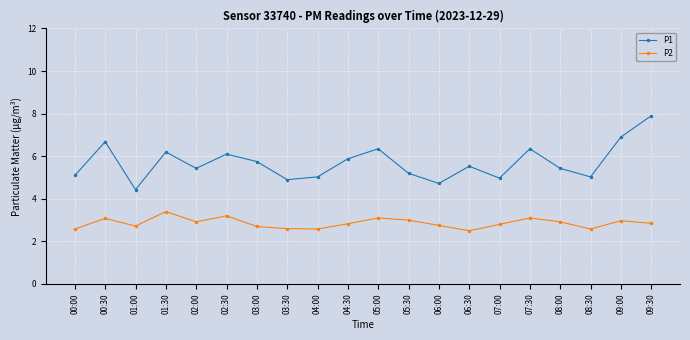

What is the difference between the highest and lowest values at 00:00?

2.5